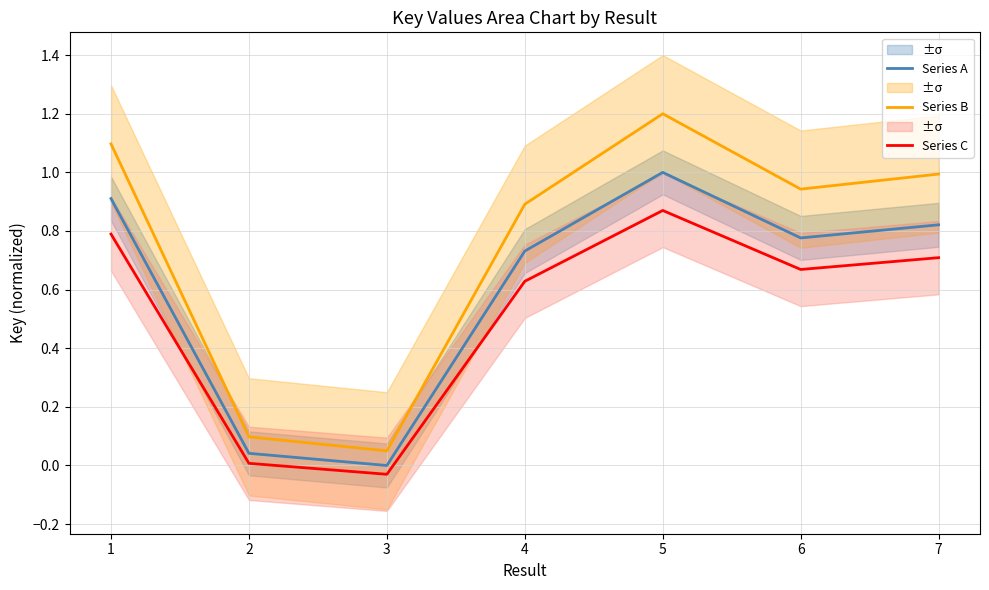

What is the difference between the highest and lowest values at 3?

0.1